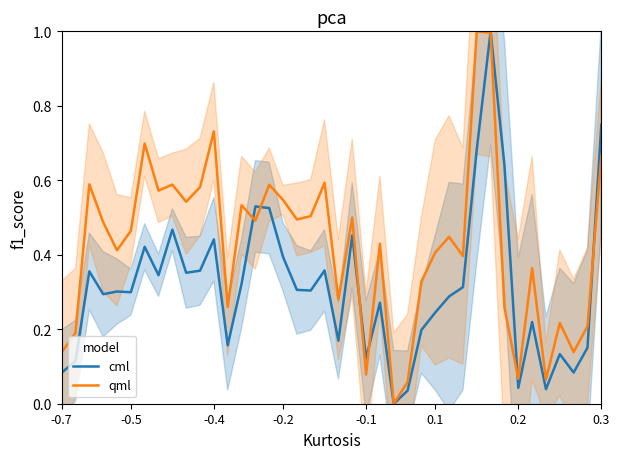

At which category is the sum across all series the highest?

31